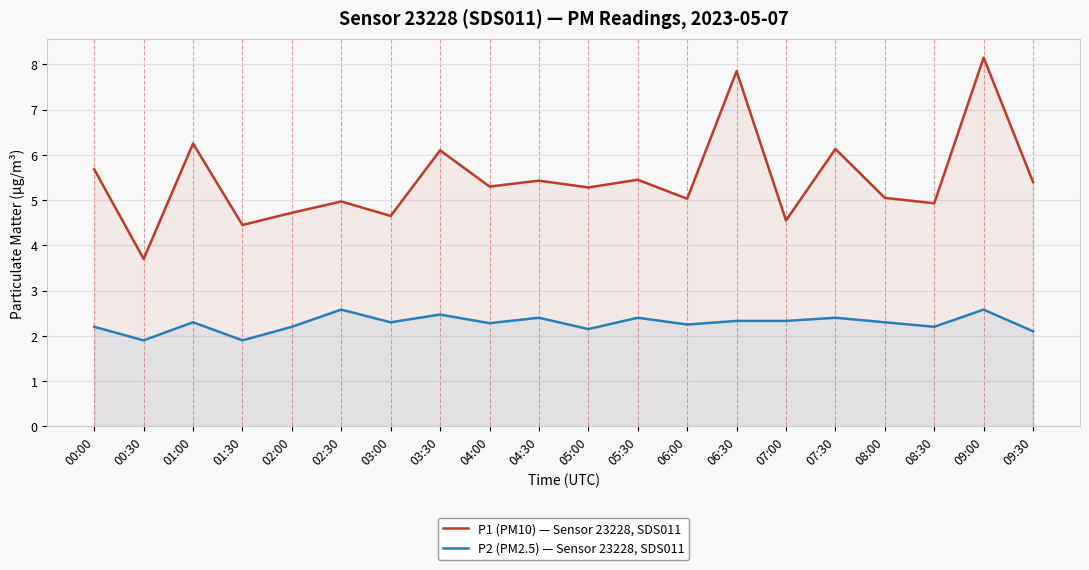

Reading left to right, transcribe all the data shown in this chart.

P1 (PM10) — Sensor 23228, SDS011: 5.7	3.7	6.2	4.5	4.7	5.0	4.7	6.1	5.3	5.4	5.3	5.5	5.0	7.8	4.5	6.1	5.0	4.9	8.2	5.4
P2 (PM2.5) — Sensor 23228, SDS011: 2.2	1.9	2.3	1.9	2.2	2.6	2.3	2.5	2.3	2.4	2.1	2.4	2.2	2.3	2.3	2.4	2.3	2.2	2.6	2.1